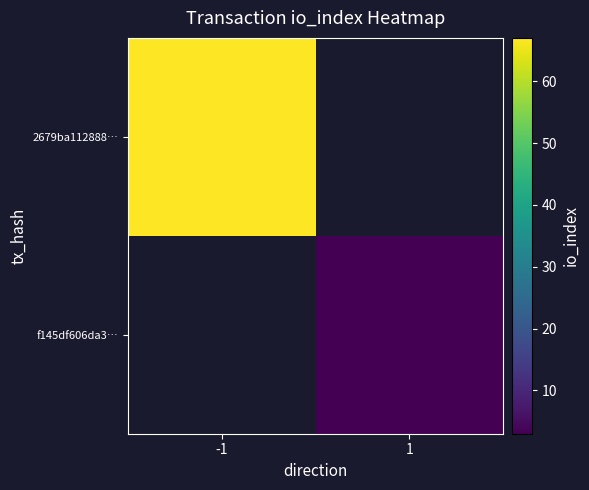

What is the maximum value shown in the chart?

67.0